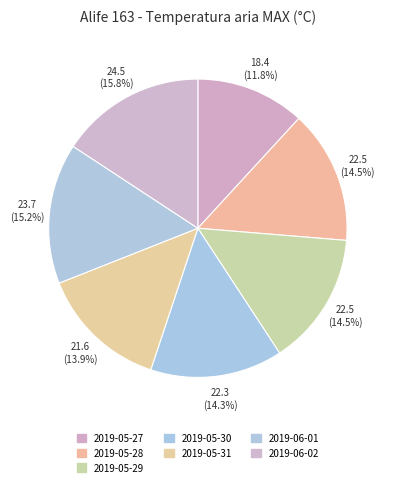

What is the change in value from 2019-05-31 to 2019-06-01?

+2.1